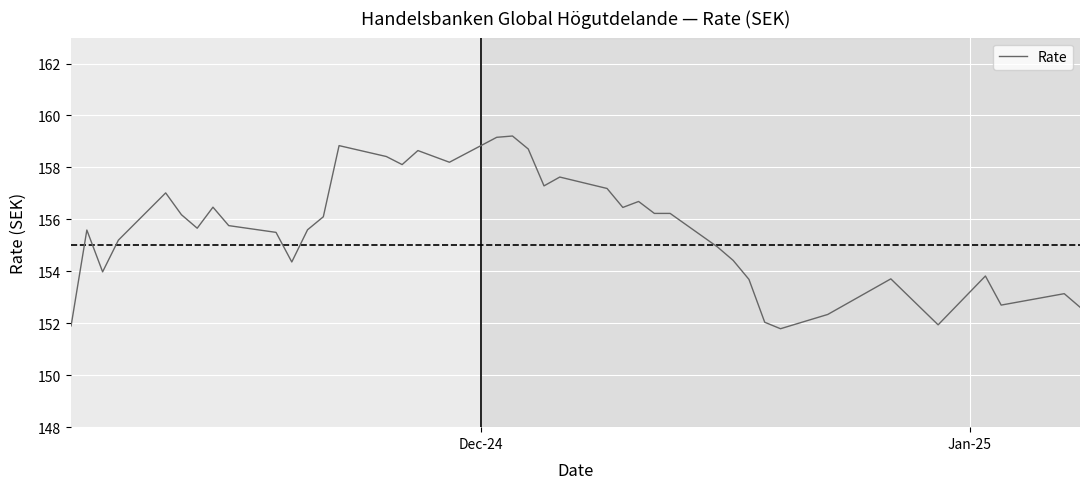

How many categories are shown in the chart?

40